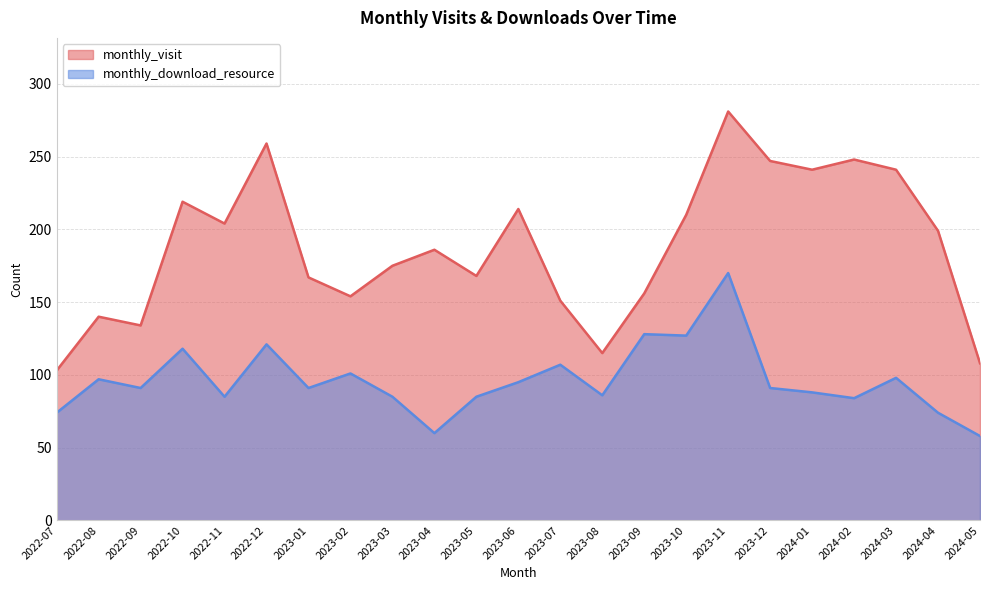

What is the difference between the monthly_visit values at 2023-05 and 2023-08?

53